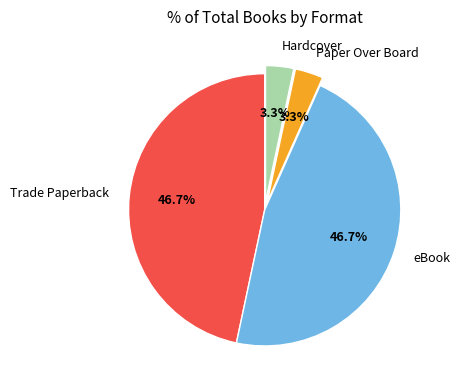

Is it true that Paper Over Board is 15% of the pie?

False